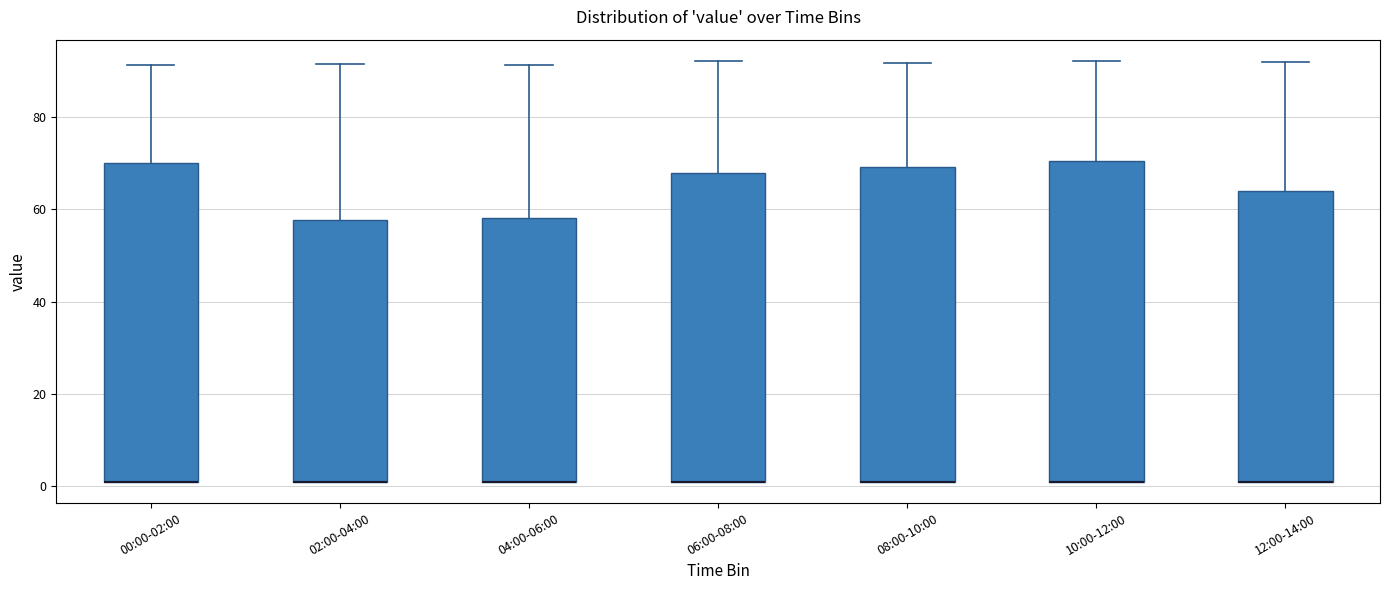

Where does the upper whisker of the box for 08:00-10:00 end on the y-axis? The values are not printed on the chart, so give them approximately, as read against the axis.

92